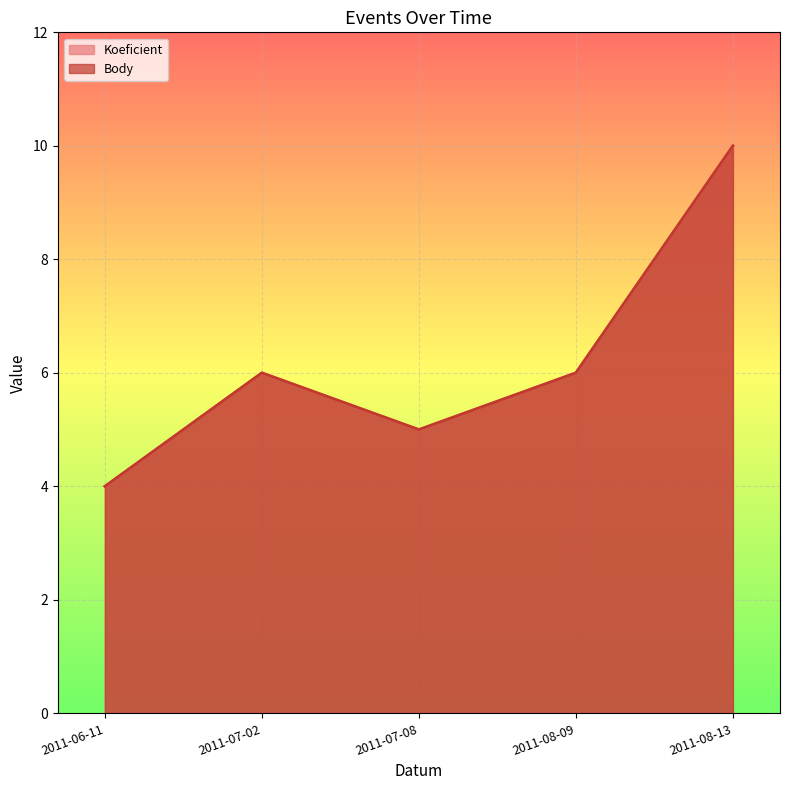

At which category is the sum across all series the highest?

2011-08-13